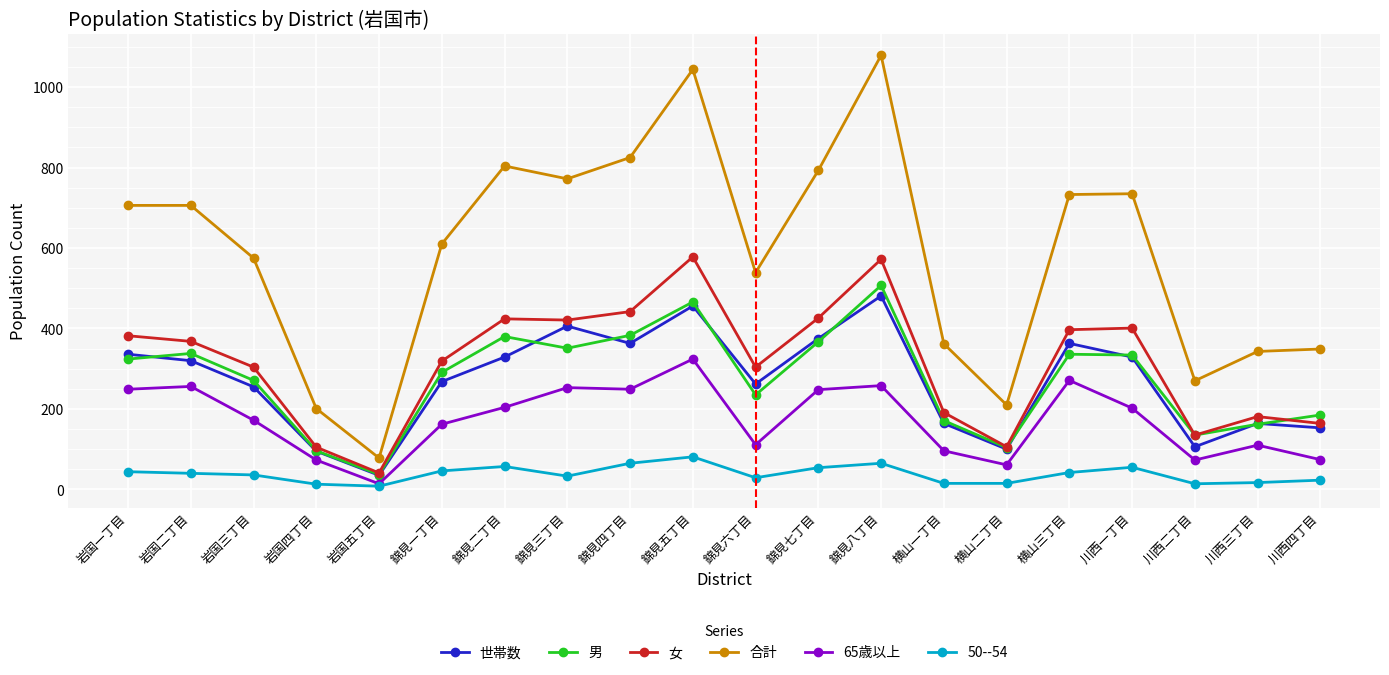

Between 錦見八丁目 and 横山二丁目, which series saw the biggest shift?

合計